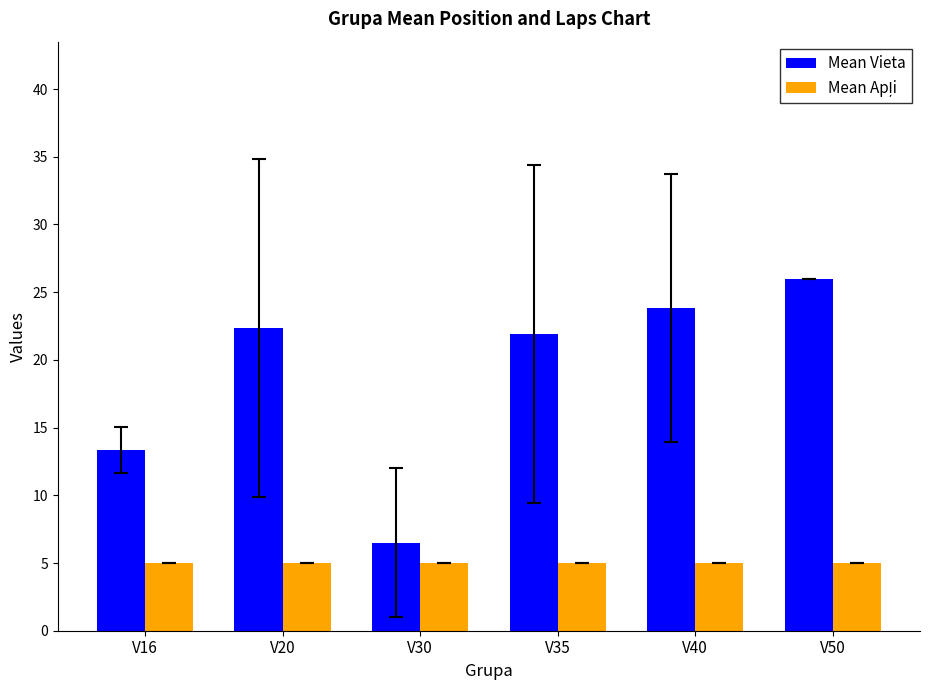

What is the average value of the Mean Vieta series?

19.0